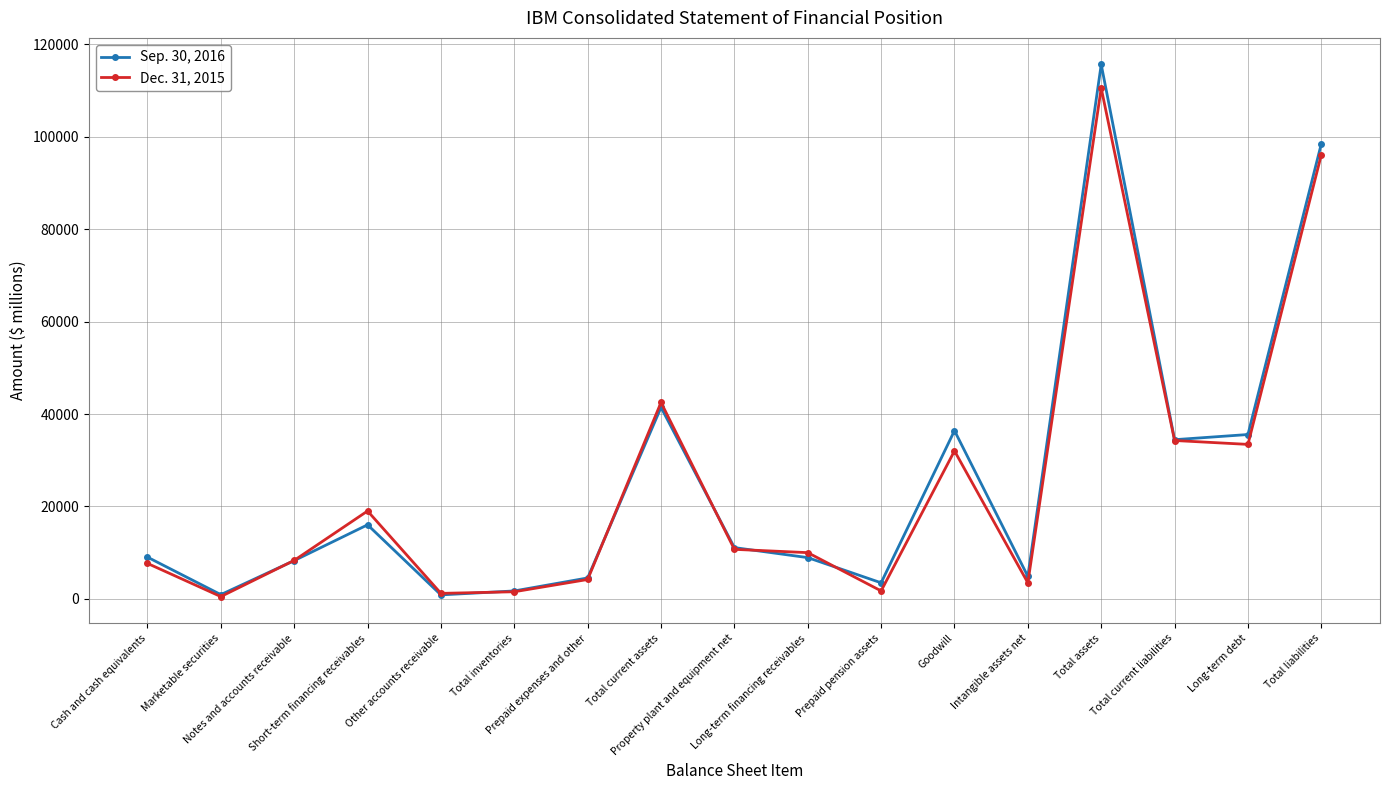

True or false: Sep. 30, 2016 has more than 2 points higher than both neighbors.

True